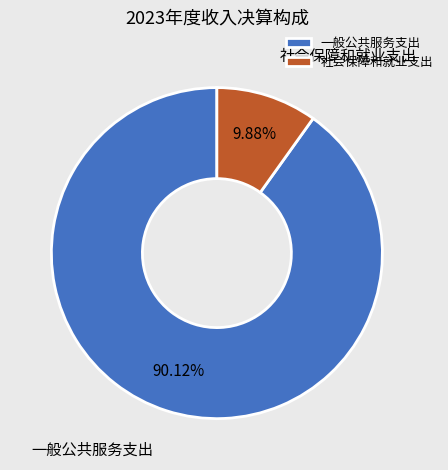

Which category has the biggest portion of the pie?

一般公共服务支出